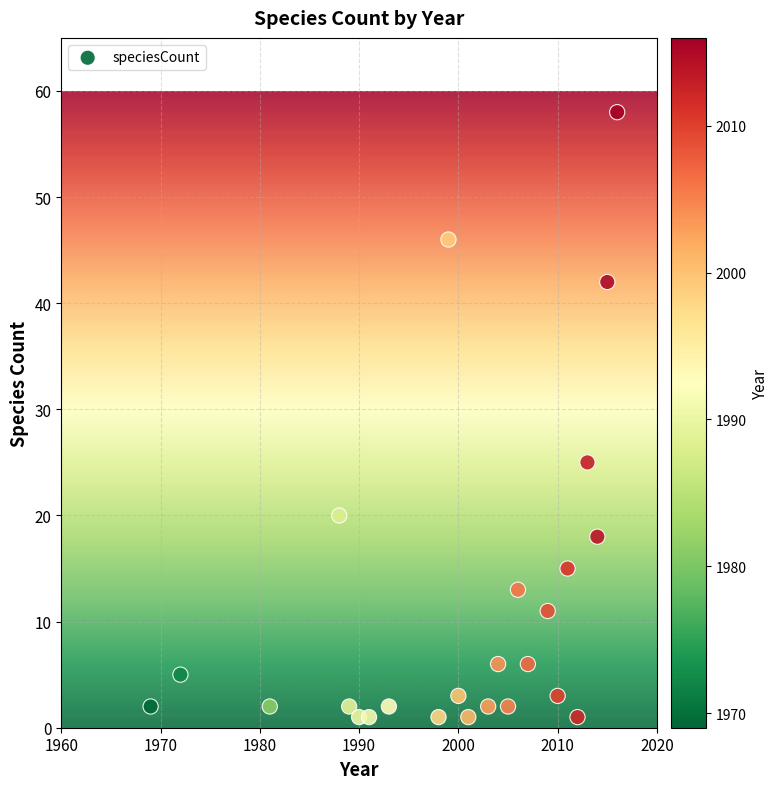

What is the range of Y values (max minus min)?

57